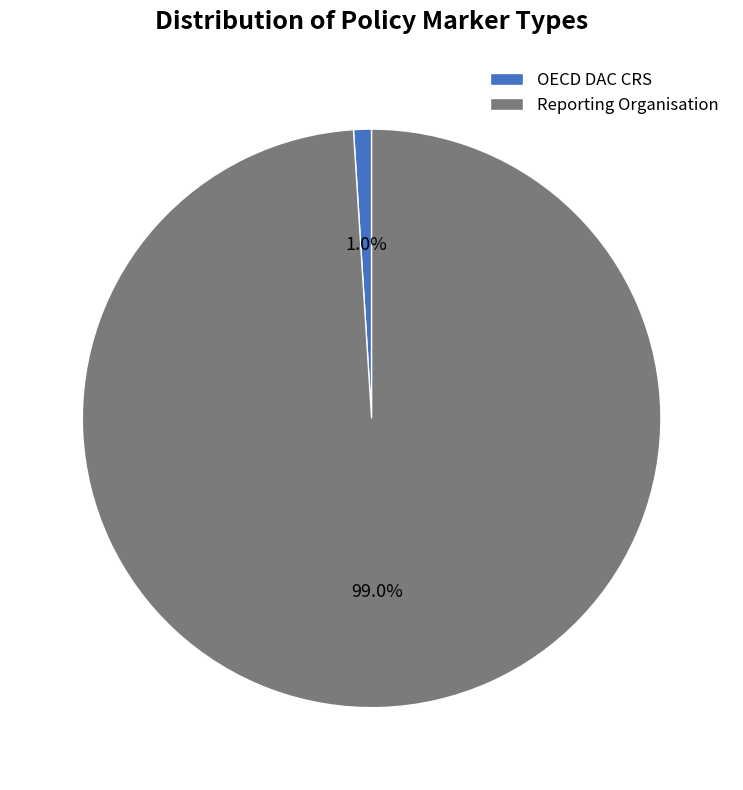

What is the largest slice in the pie chart?

Reporting Organisation